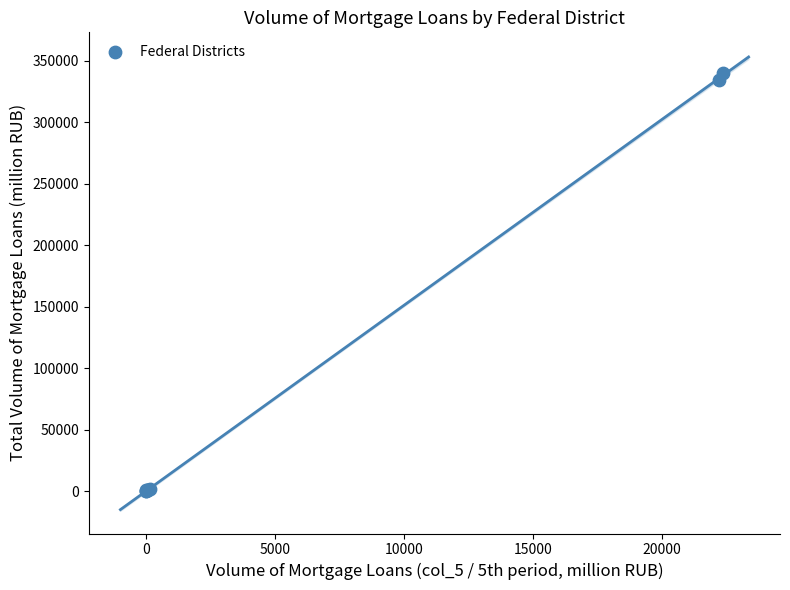

What Y value in the scatter plot is closest to 169956?

334125